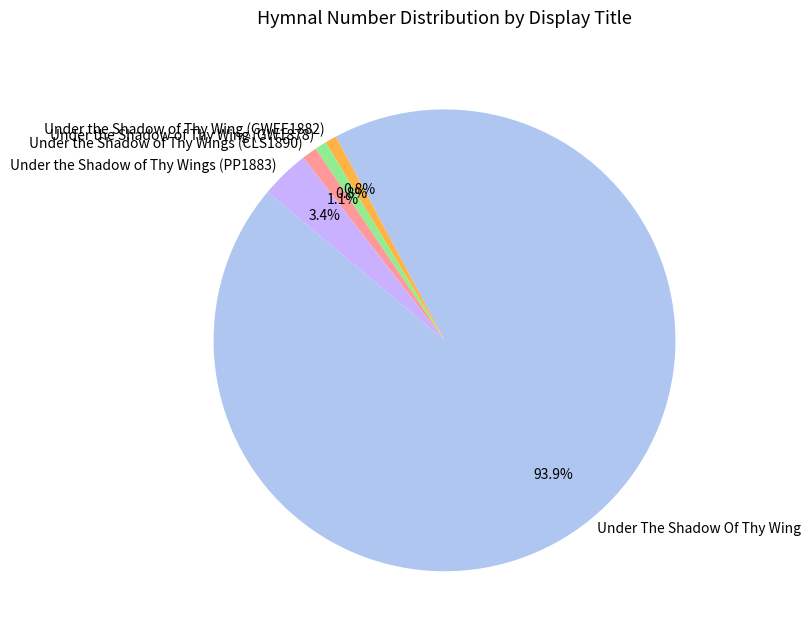

True or false: Under the Shadow of Thy Wings (CLS1890) accounts for 1% of the total.

True